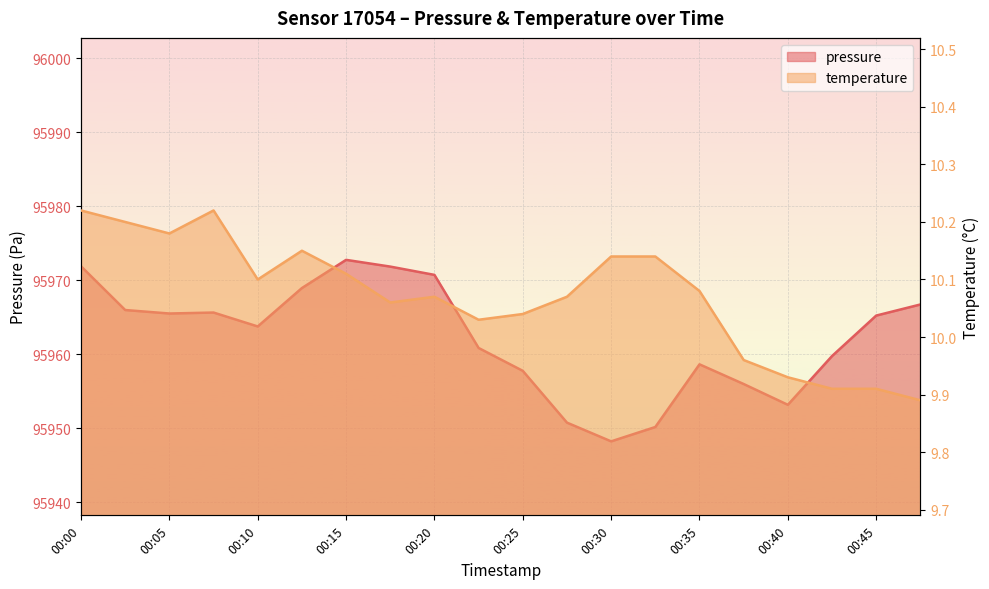

True or false: temperature has more than 1 points higher than both neighbors.

True